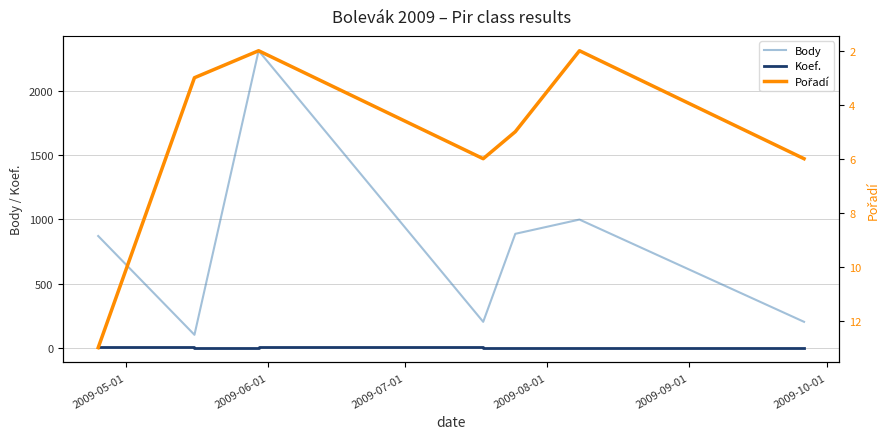

Count the Koef. values in the range 2 to 4.

6